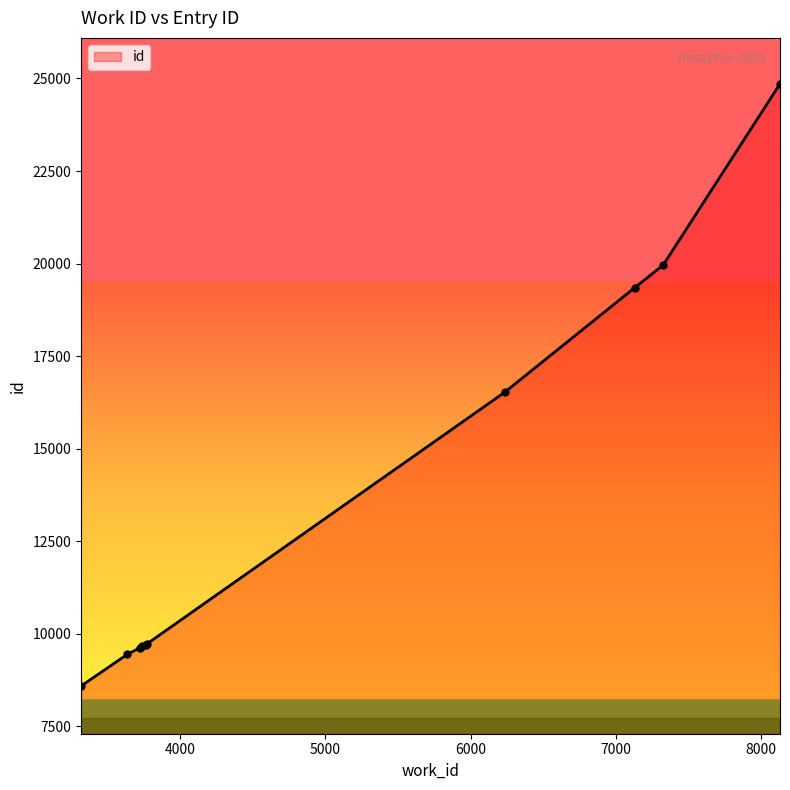

Does the chart have visible grid lines?

No